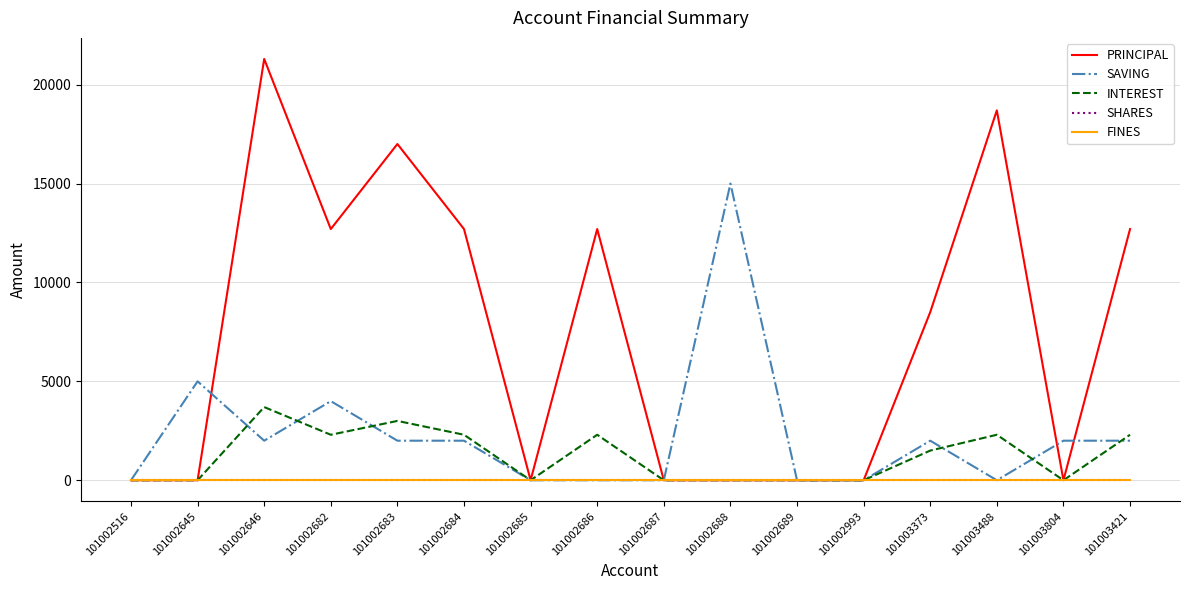

At which label does INTEREST first exceed 1500?

101002646